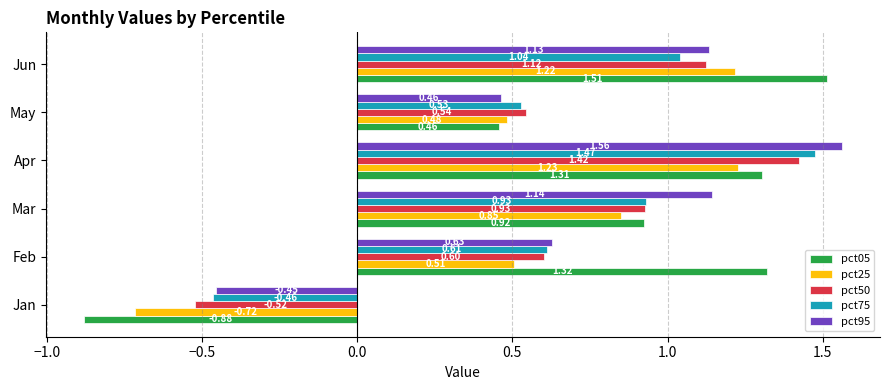

At how many categories does at least one series exceed 0?

5